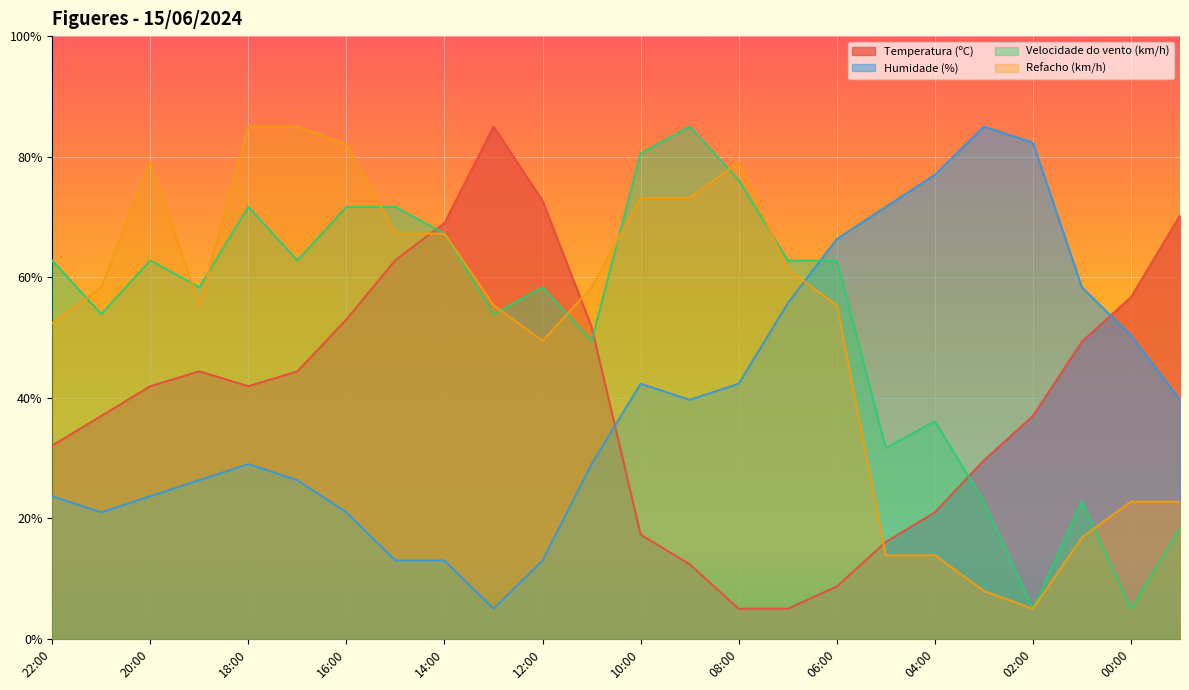

Where does the Refacho (km/h) series first go above 58?

21:00